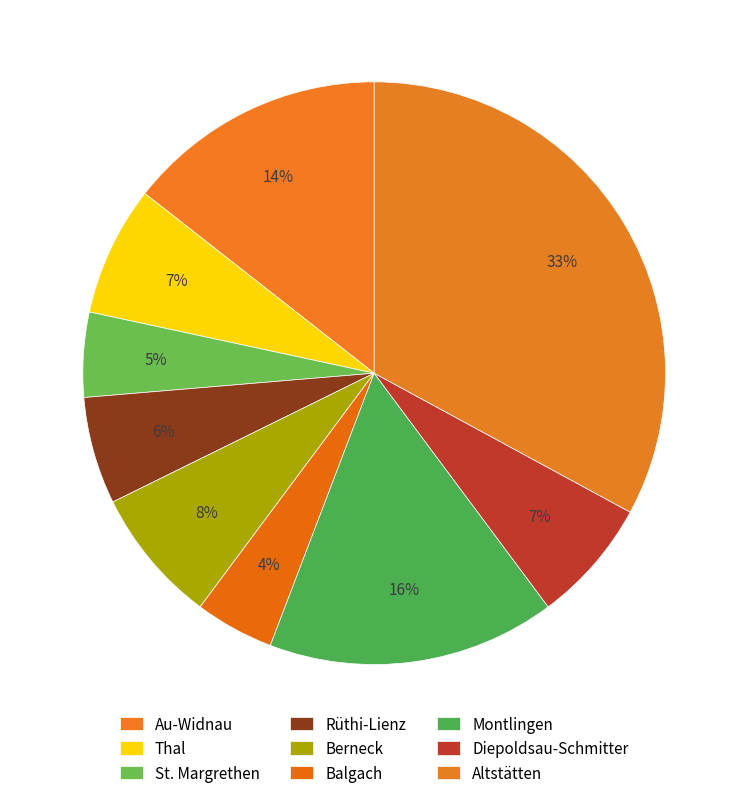

How many segments does this pie chart have?

9